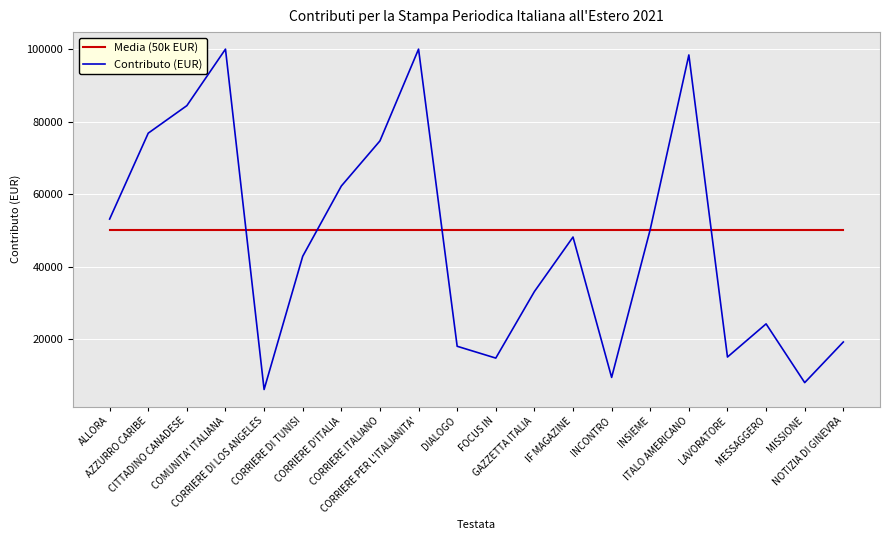

How many distinct data groups are displayed?

2